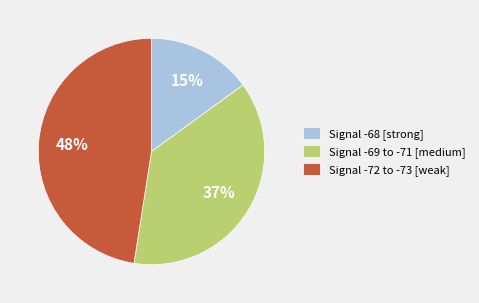

Is there a majority slice in this chart?

No